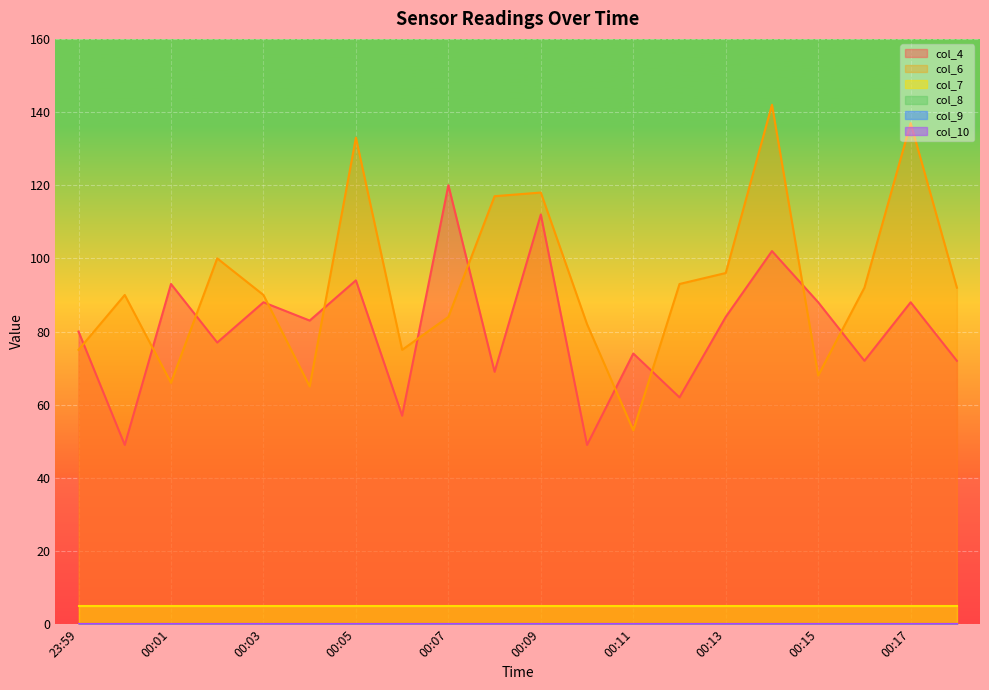

What is the spread (max minus min) of values at 00:01?

93